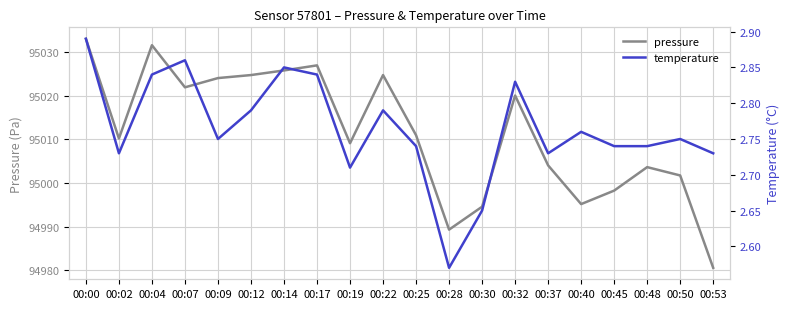

True or false: pressure and temperature cross at least once.

False